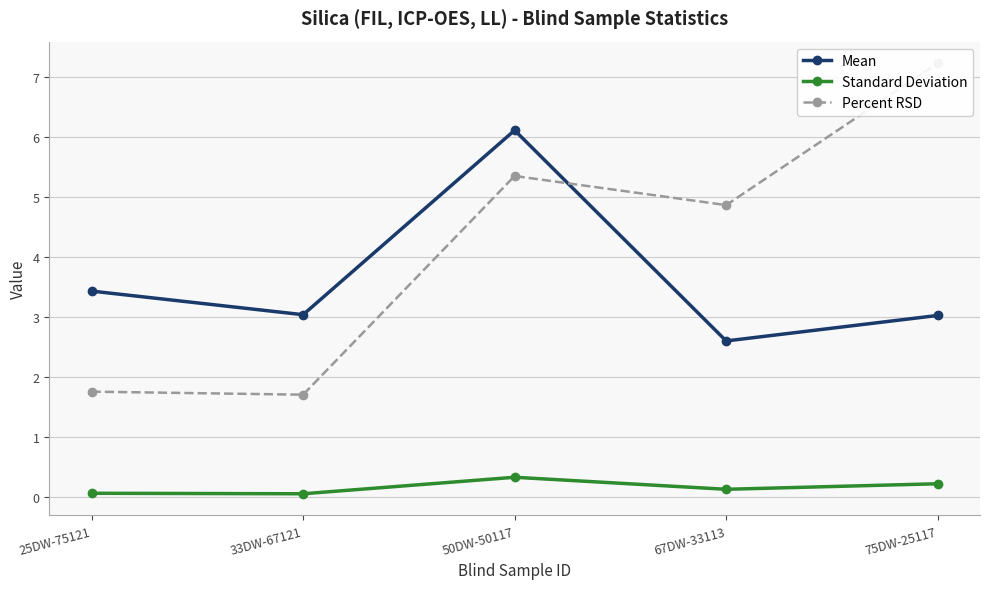

True or false: Percent RSD and Standard Deviation cross at least once.

False